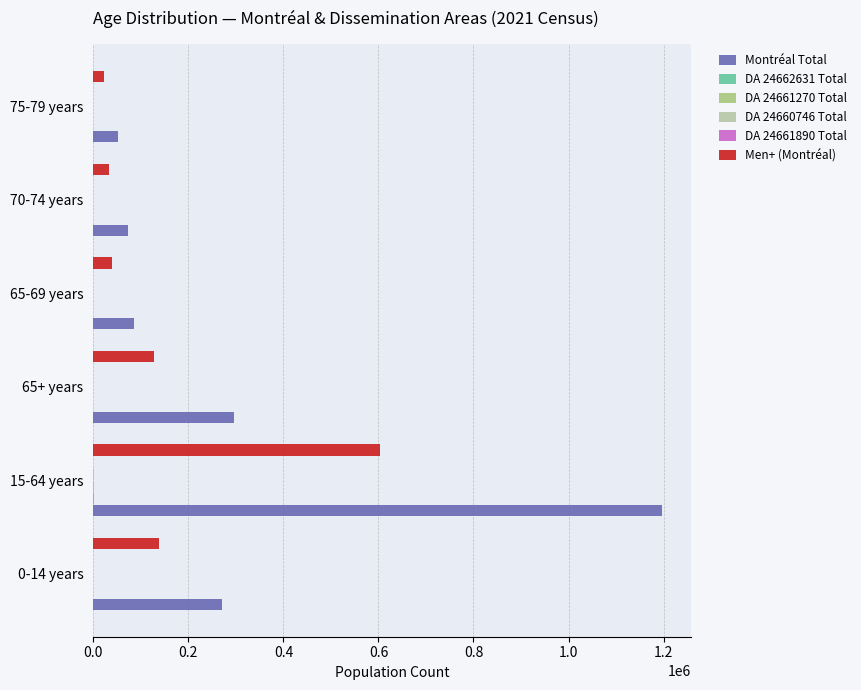

At which label is Men+ (Montréal) closest to 312860?

0-14 years